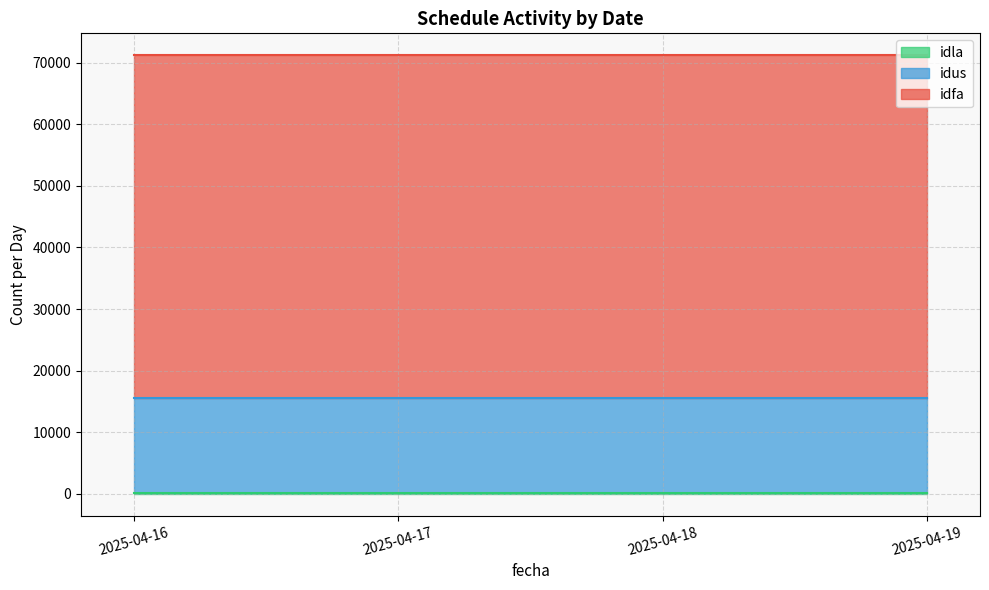

Does the chart have visible grid lines?

Yes